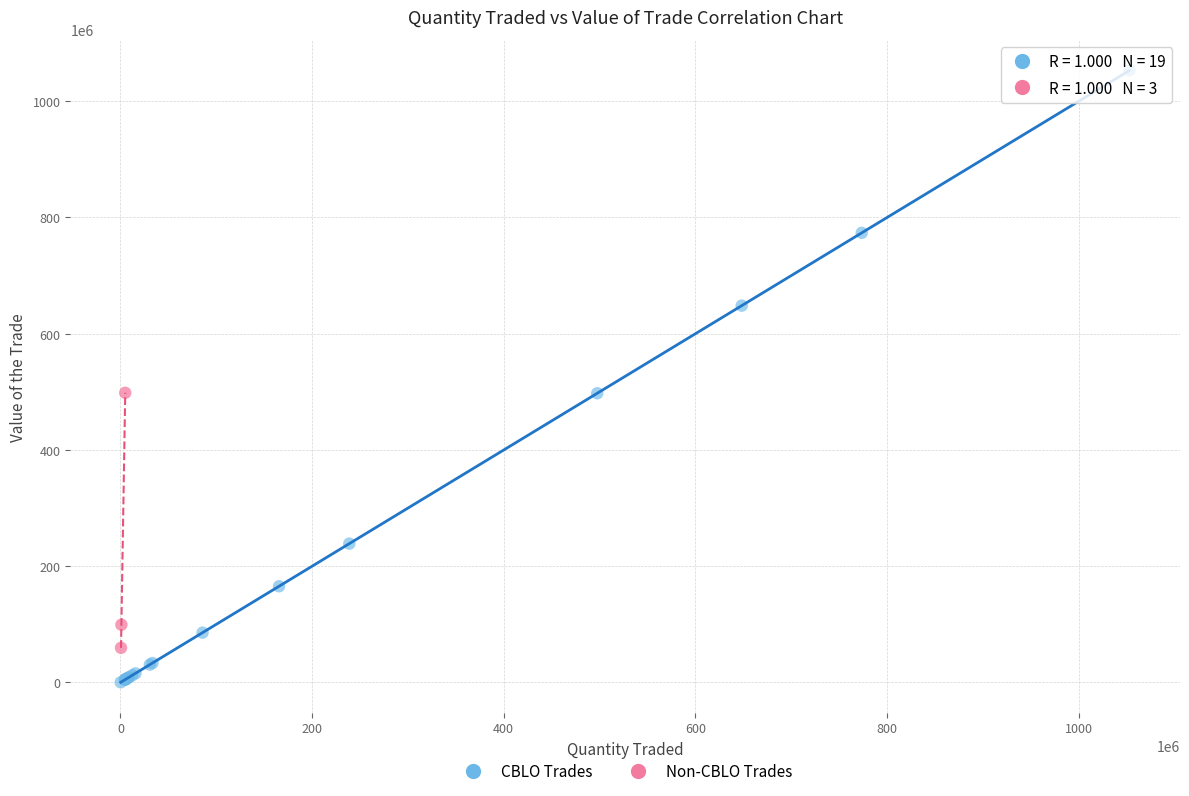

Which series reaches the maximum Y coordinate?

CBLO Trades